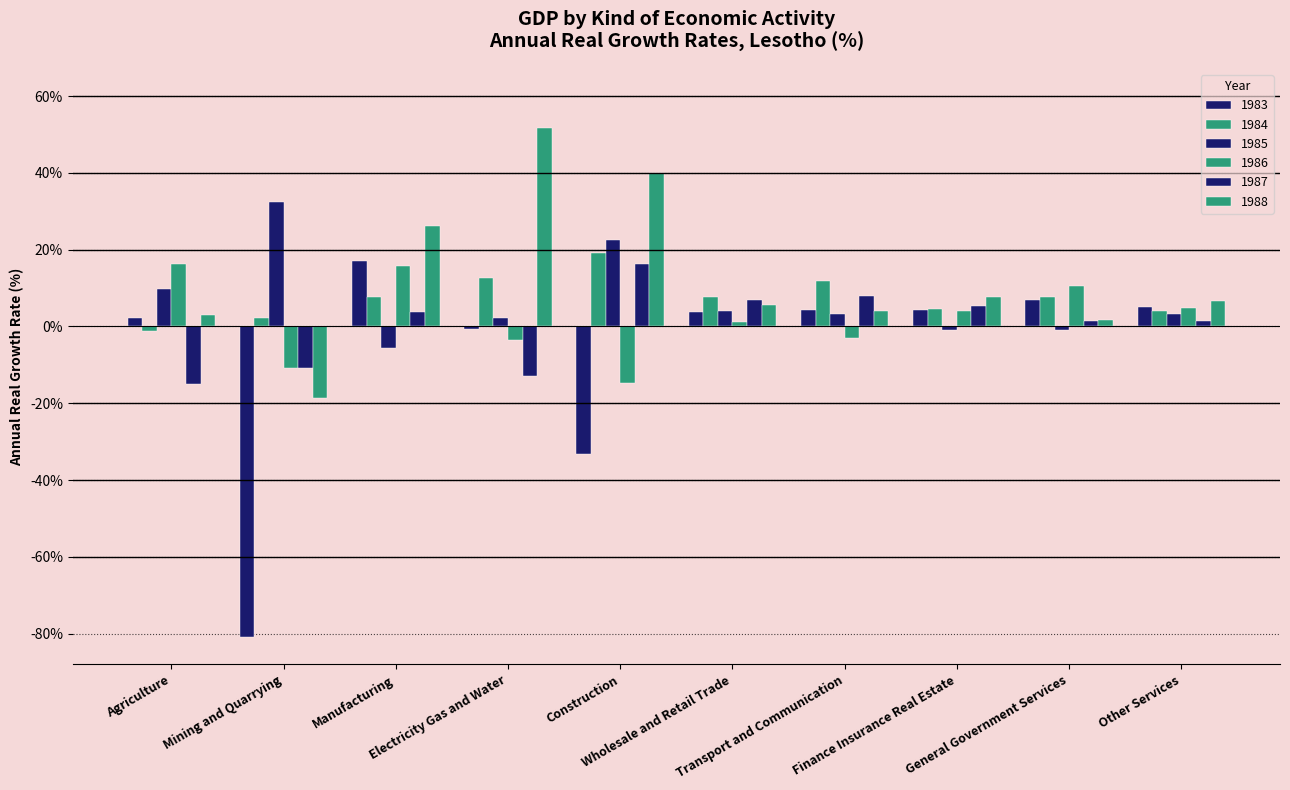

Between Construction and Wholesale and Retail Trade, which series saw the biggest shift?

1983